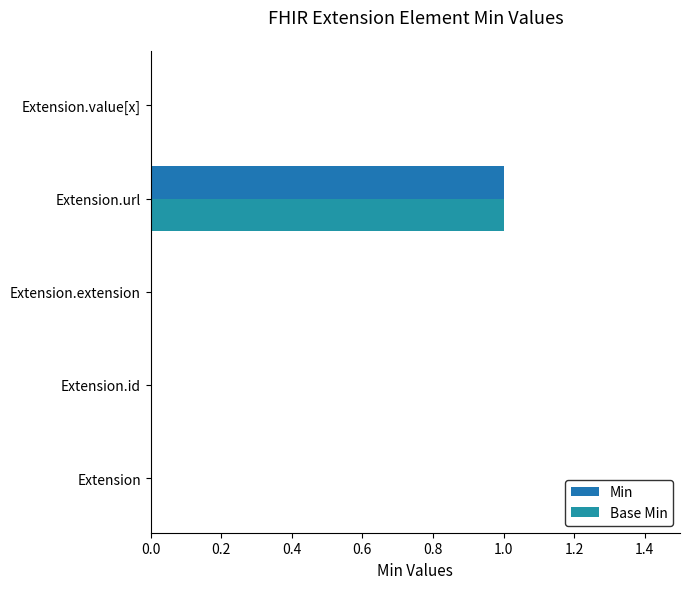

What are all the series names shown in the legend?

Min, Base Min